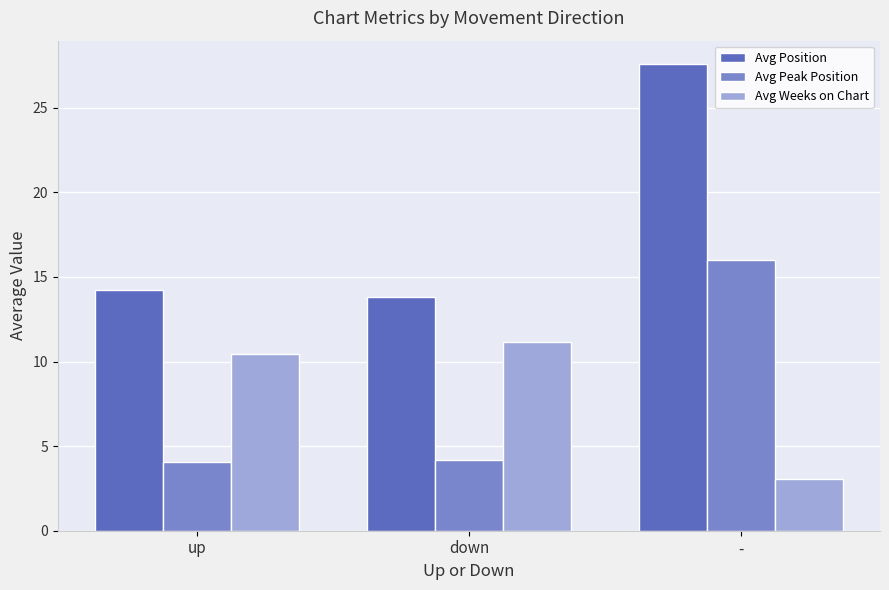

What is the spread (max minus min) of values at up?

10.2